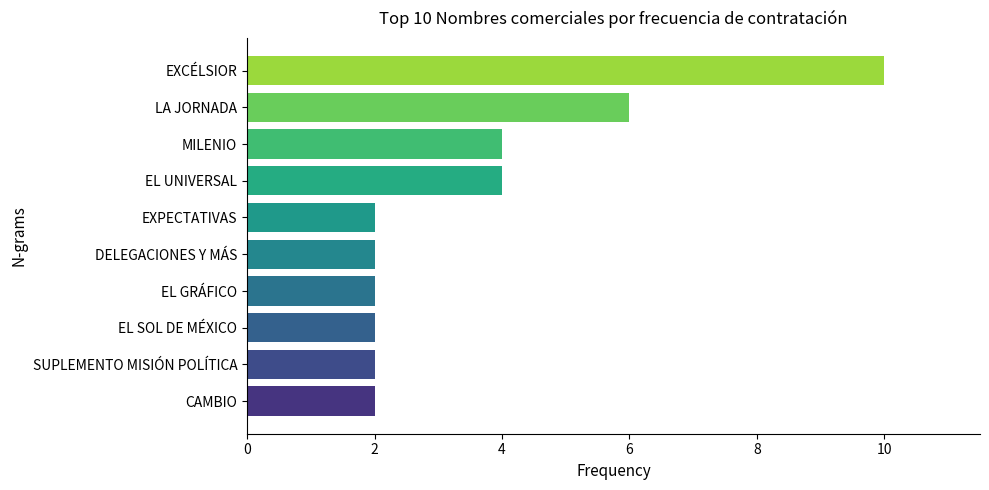

What value does the data have at LA JORNADA?

6